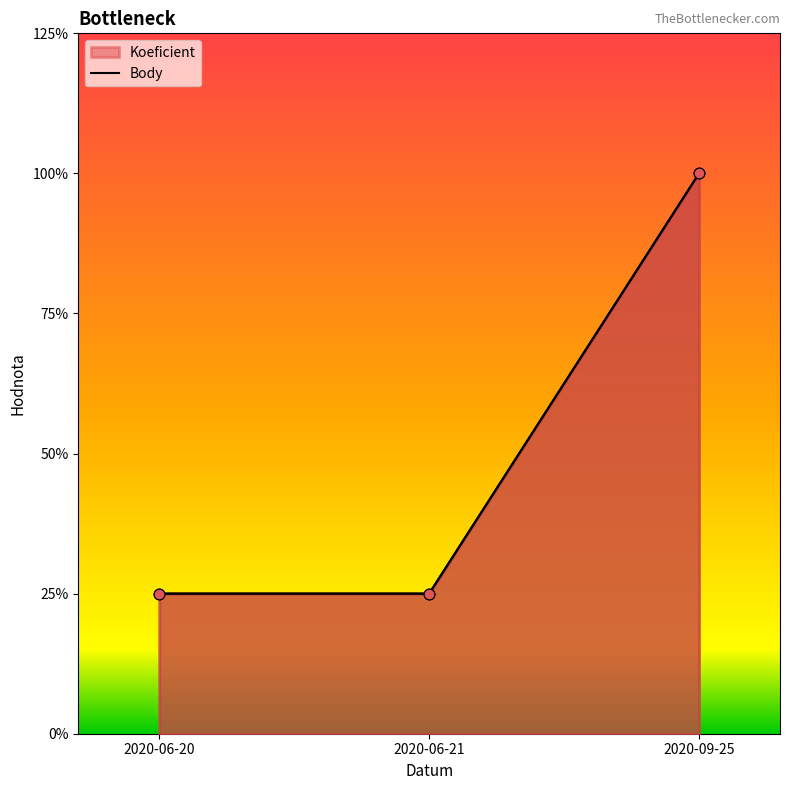

Which series reaches the maximum Y coordinate?

Koeficient